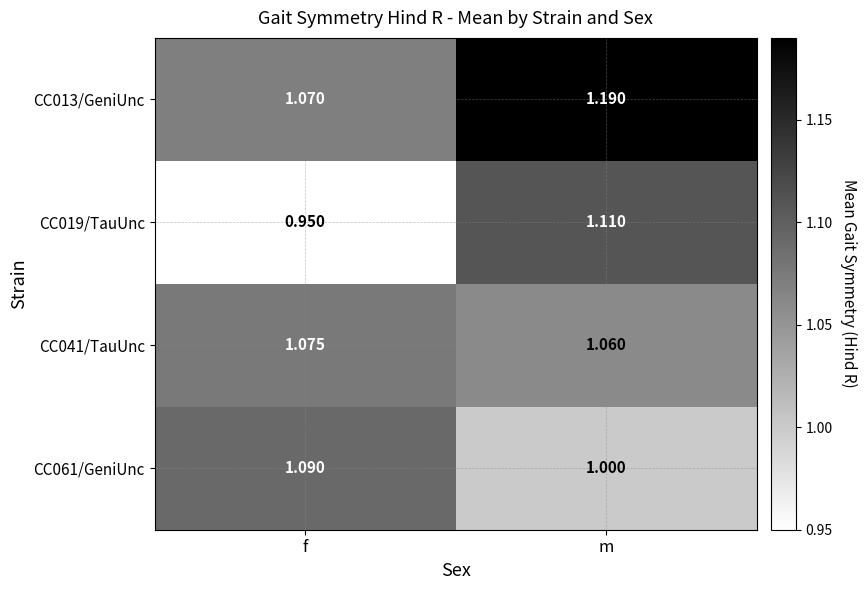

At which label is CC041/TauUnc closest to 1?

m